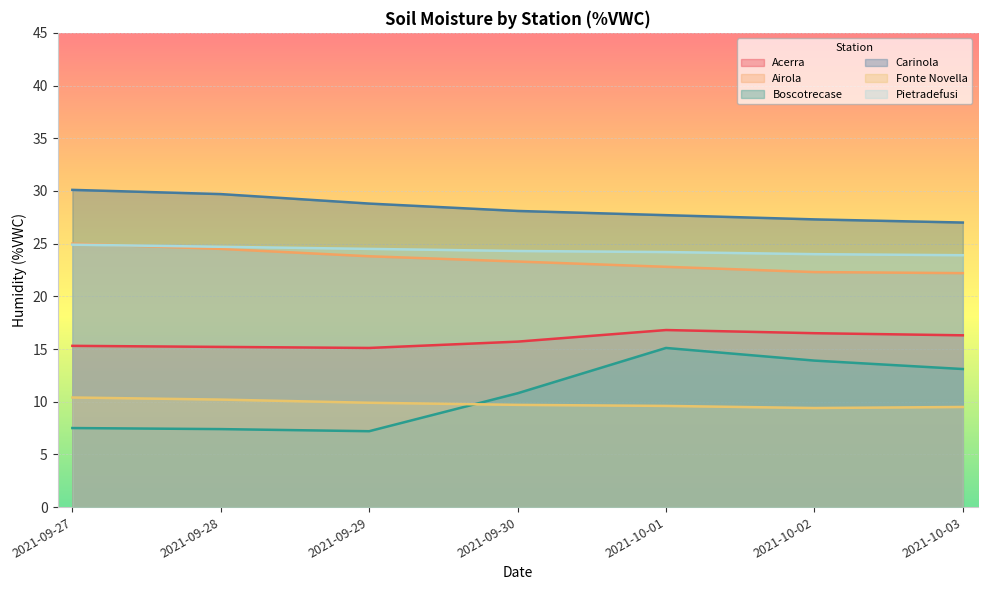

True or false: Pietradefusi and Fonte Novella cross at least once.

False